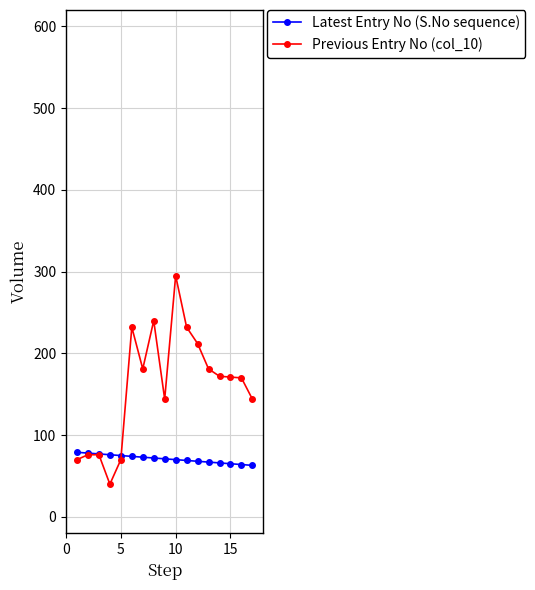

Count the number of categories in the chart.

17